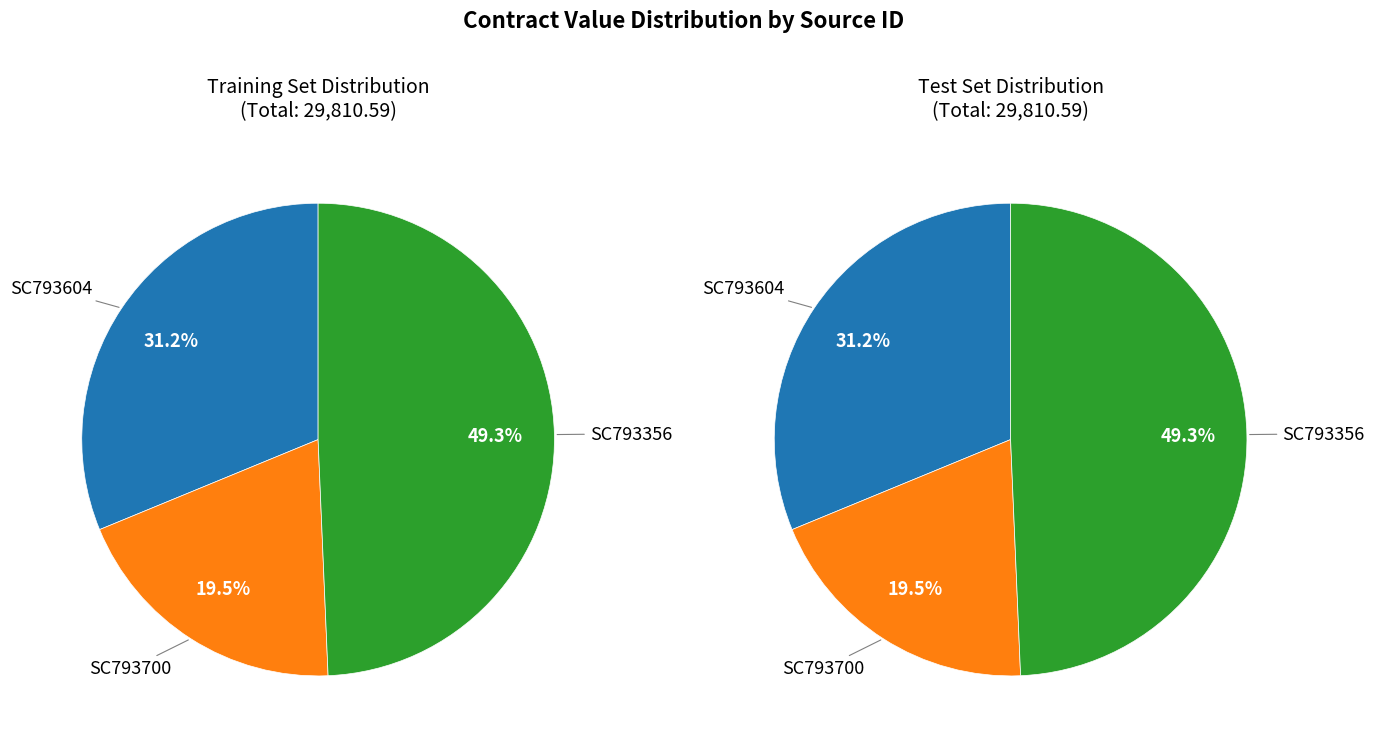

Which has a higher value, SC793356 or SC793604?

SC793356